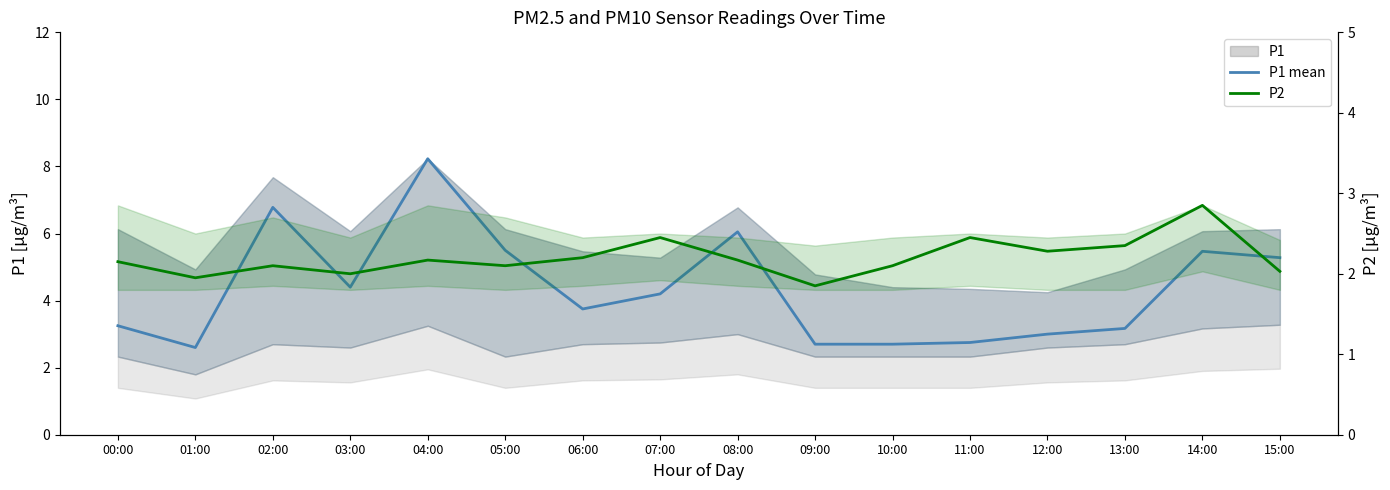

Is this an area chart (filled region under the line)?

No